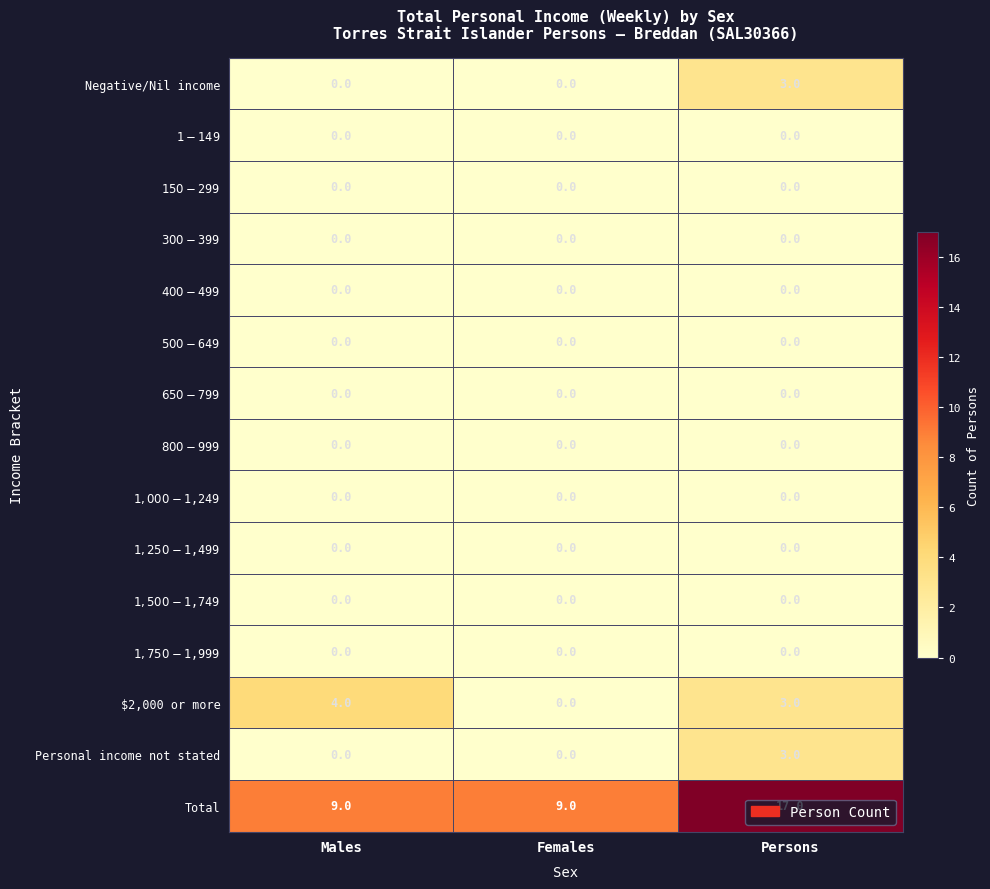

What is the total value across all series at Persons?

26